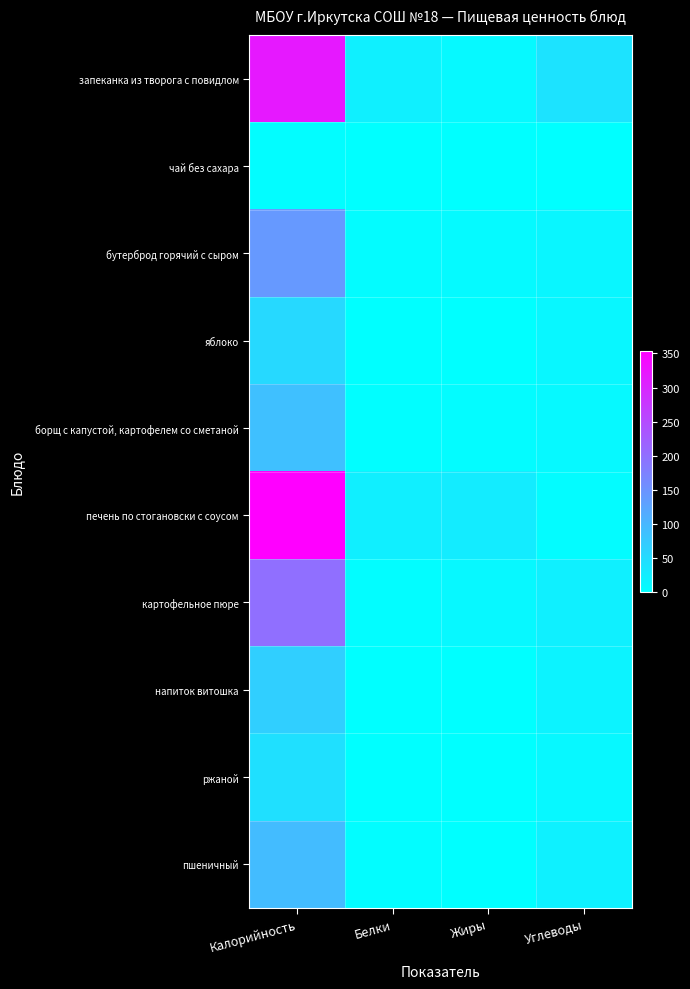

Reading left to right, what are all the values shown in this chart?

запеканка из творога с повидлом: Калорийность=318.6	Белки=21.4	Жиры=8.6	Углеводы=39.0
чай без сахара: Калорийность=2.8	Белки=0.4	Жиры=0.1	Углеводы=0.1
бутерброд горячий с сыром: Калорийность=141.1	Белки=5.0	Жиры=7.5	Углеводы=13.4
яблоко: Калорийность=53.3	Белки=0.5	Жиры=0.5	Углеводы=11.8
борщ с капустой, картофелем со сметаной: Калорийность=87.3	Белки=1.6	Жиры=4.9	Углеводы=9.2
печень по стогановски с соусом: Калорийность=353.9	Белки=22.1	Жиры=27.5	Углеводы=4.5
картофельное пюре: Калорийность=200.3	Белки=3.7	Жиры=11.0	Углеводы=21.6
напиток витошка: Калорийность=67.0	Белки=0.0	Жиры=0.0	Углеводы=16.7
ржаной: Калорийность=44.0	Белки=0.2	Жиры=0.4	Углеводы=10.0
пшеничный: Калорийность=93.8	Белки=3.0	Жиры=0.3	Углеводы=19.7